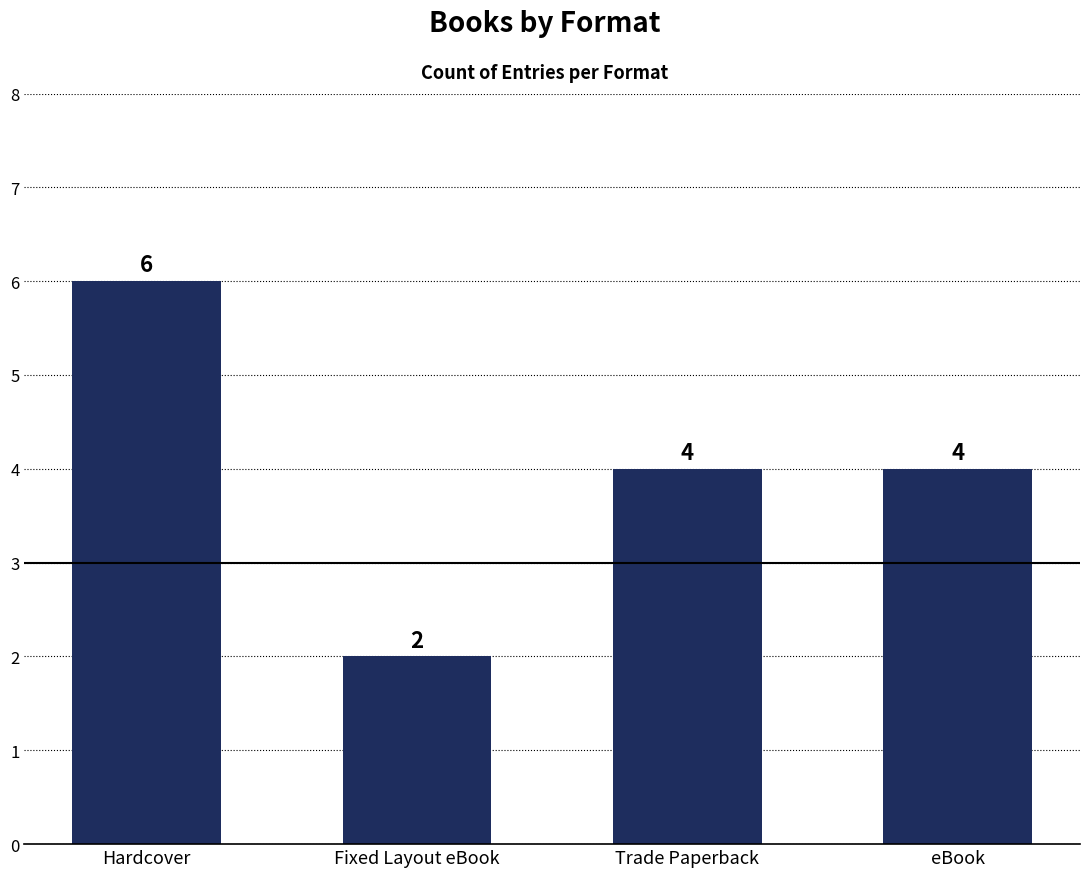

How many data points are less than 4?

1